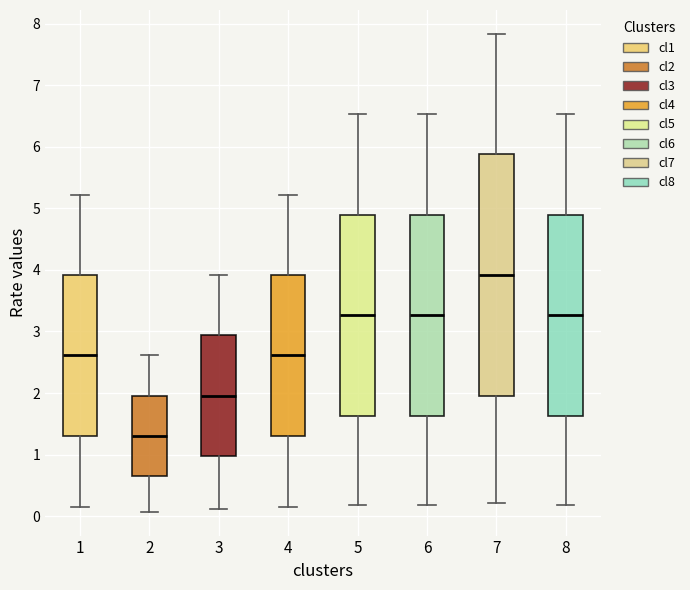

Reading left to right, read every box against the y-axis: the position of its median line, the range the box covers, and the ends of its whiskers. The values are not printed on the chart, so give them approximately, as read against the axis.

1: median 2.6, box 1.3 to 3.9, whiskers 0.1 to 5.2
2: median 1.3, box 0.7 to 2.0, whiskers 0.1 to 2.6
3: median 2.0, box 1.0 to 2.9, whiskers 0.1 to 3.9
4: median 2.6, box 1.3 to 3.9, whiskers 0.1 to 5.2
5: median 3.3, box 1.6 to 4.9, whiskers 0.2 to 6.5
6: median 3.3, box 1.6 to 4.9, whiskers 0.2 to 6.5
7: median 3.9, box 2.0 to 5.9, whiskers 0.2 to 7.8
8: median 3.3, box 1.6 to 4.9, whiskers 0.2 to 6.5